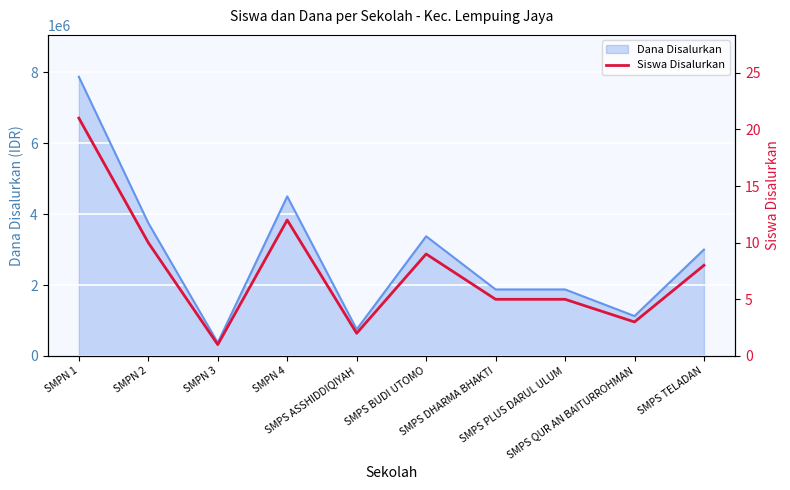

True or false: the data shows 0 at SMPN 3.

False